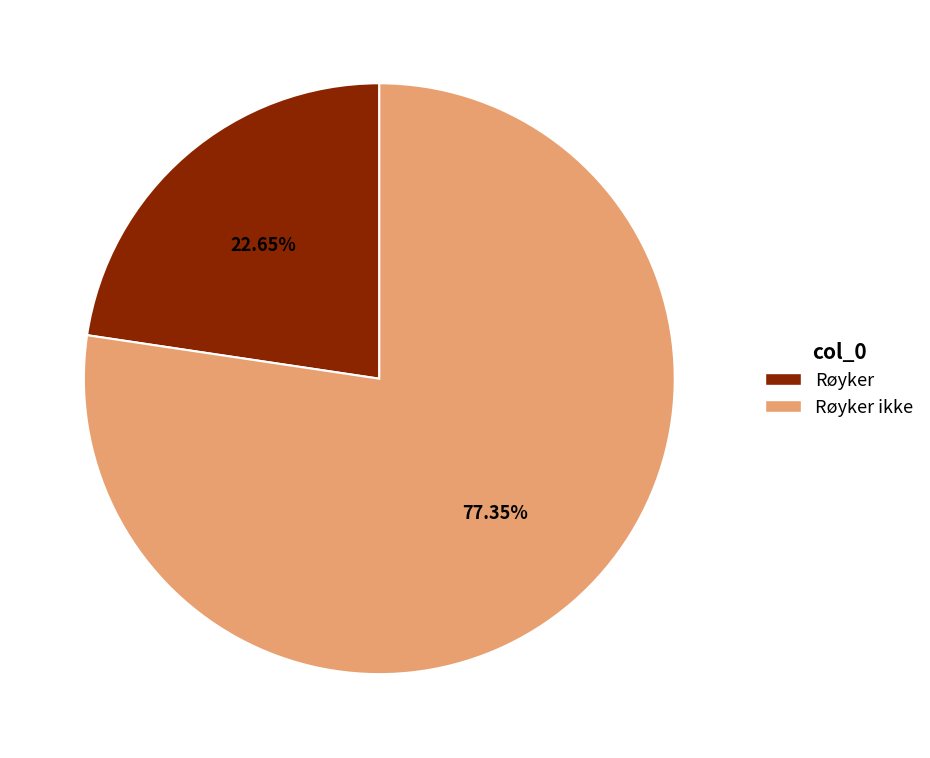

Which has a higher value, Røyker ikke or Røyker?

Røyker ikke